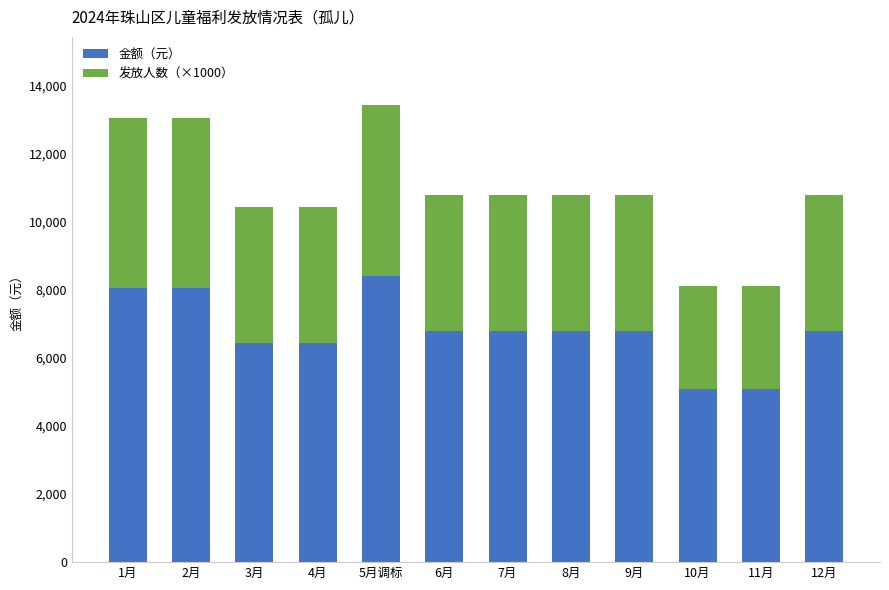

The value of 金额（元） at 9月 is 4222. True or false?

False